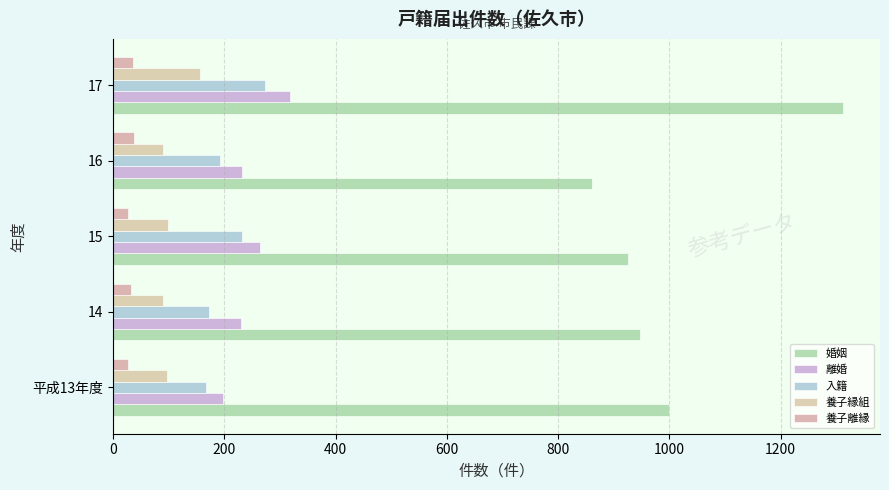

What is the highest value of the 養子離縁 series?

37